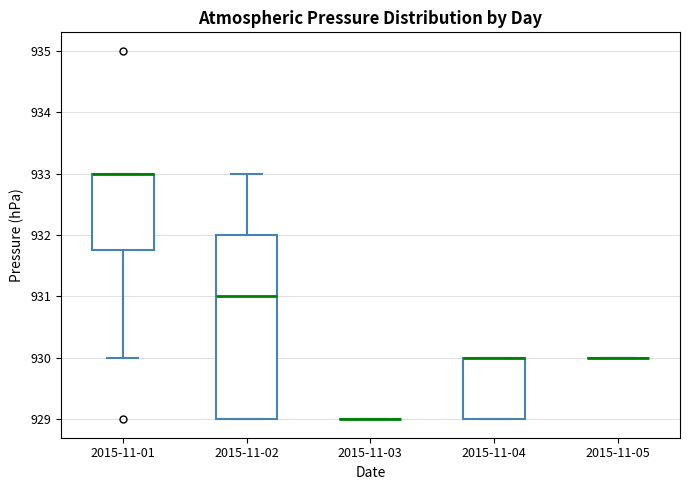

Which box is the tallest, from its lower edge to its upper edge?

2015-11-02